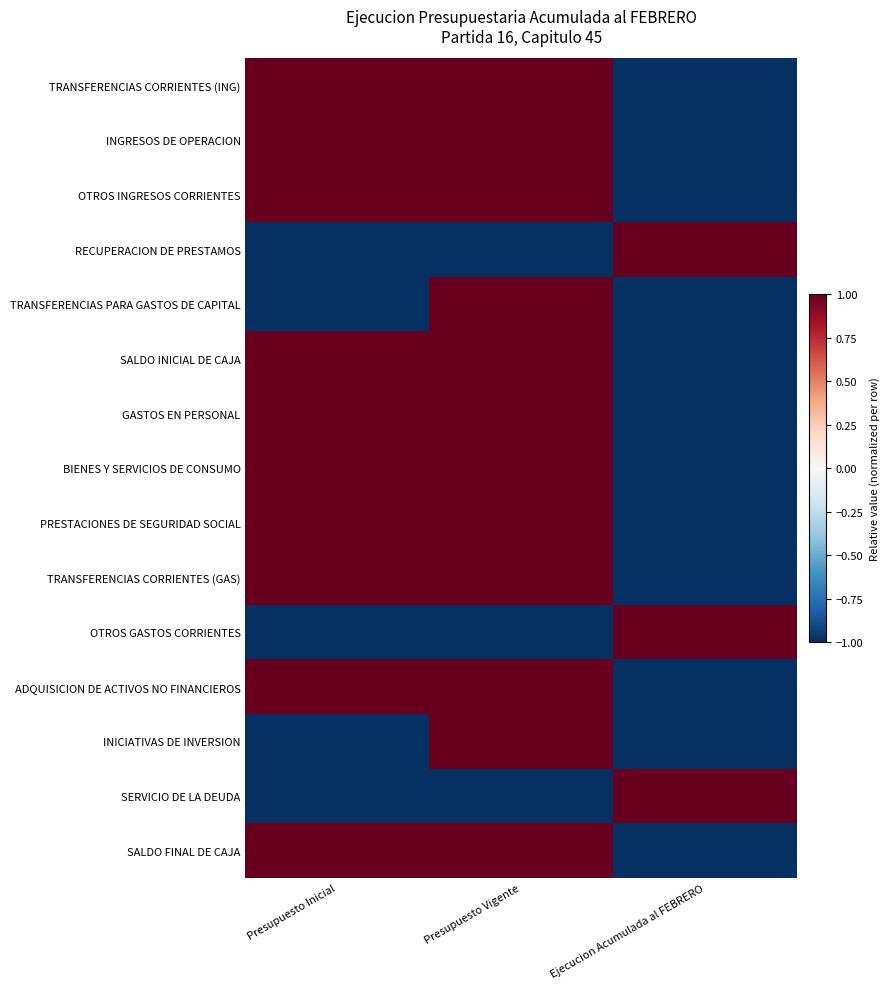

Reading right to left, what are all the values shown in this chart?

TRANSFERENCIAS CORRIENTES (ING): Ejecucion Acumulada al FEBRERO=-1	Presupuesto Vigente=1	Presupuesto Inicial=1
INGRESOS DE OPERACION: Ejecucion Acumulada al FEBRERO=-1	Presupuesto Vigente=1	Presupuesto Inicial=1
OTROS INGRESOS CORRIENTES: Ejecucion Acumulada al FEBRERO=-1	Presupuesto Vigente=1	Presupuesto Inicial=1
RECUPERACION DE PRESTAMOS: Ejecucion Acumulada al FEBRERO=1	Presupuesto Vigente=-1	Presupuesto Inicial=-1
TRANSFERENCIAS PARA GASTOS DE CAPITAL: Ejecucion Acumulada al FEBRERO=-1	Presupuesto Vigente=1	Presupuesto Inicial=-1
SALDO INICIAL DE CAJA: Ejecucion Acumulada al FEBRERO=-1	Presupuesto Vigente=1	Presupuesto Inicial=1
GASTOS EN PERSONAL: Ejecucion Acumulada al FEBRERO=-1	Presupuesto Vigente=1	Presupuesto Inicial=1
BIENES Y SERVICIOS DE CONSUMO: Ejecucion Acumulada al FEBRERO=-1	Presupuesto Vigente=1	Presupuesto Inicial=1
PRESTACIONES DE SEGURIDAD SOCIAL: Ejecucion Acumulada al FEBRERO=-1	Presupuesto Vigente=1	Presupuesto Inicial=1
TRANSFERENCIAS CORRIENTES (GAS): Ejecucion Acumulada al FEBRERO=-1	Presupuesto Vigente=1	Presupuesto Inicial=1
OTROS GASTOS CORRIENTES: Ejecucion Acumulada al FEBRERO=1	Presupuesto Vigente=-1	Presupuesto Inicial=-1
ADQUISICION DE ACTIVOS NO FINANCIEROS: Ejecucion Acumulada al FEBRERO=-1	Presupuesto Vigente=1	Presupuesto Inicial=1
INICIATIVAS DE INVERSION: Ejecucion Acumulada al FEBRERO=-1	Presupuesto Vigente=1	Presupuesto Inicial=-1
SERVICIO DE LA DEUDA: Ejecucion Acumulada al FEBRERO=1	Presupuesto Vigente=-1	Presupuesto Inicial=-1
SALDO FINAL DE CAJA: Ejecucion Acumulada al FEBRERO=-1	Presupuesto Vigente=1	Presupuesto Inicial=1